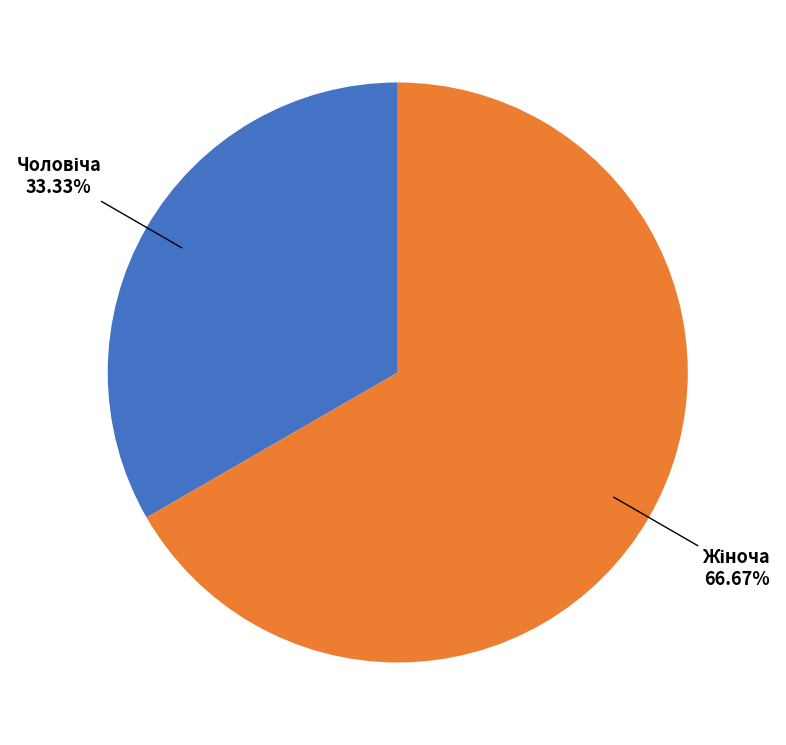

Is there a majority slice in this chart?

Yes